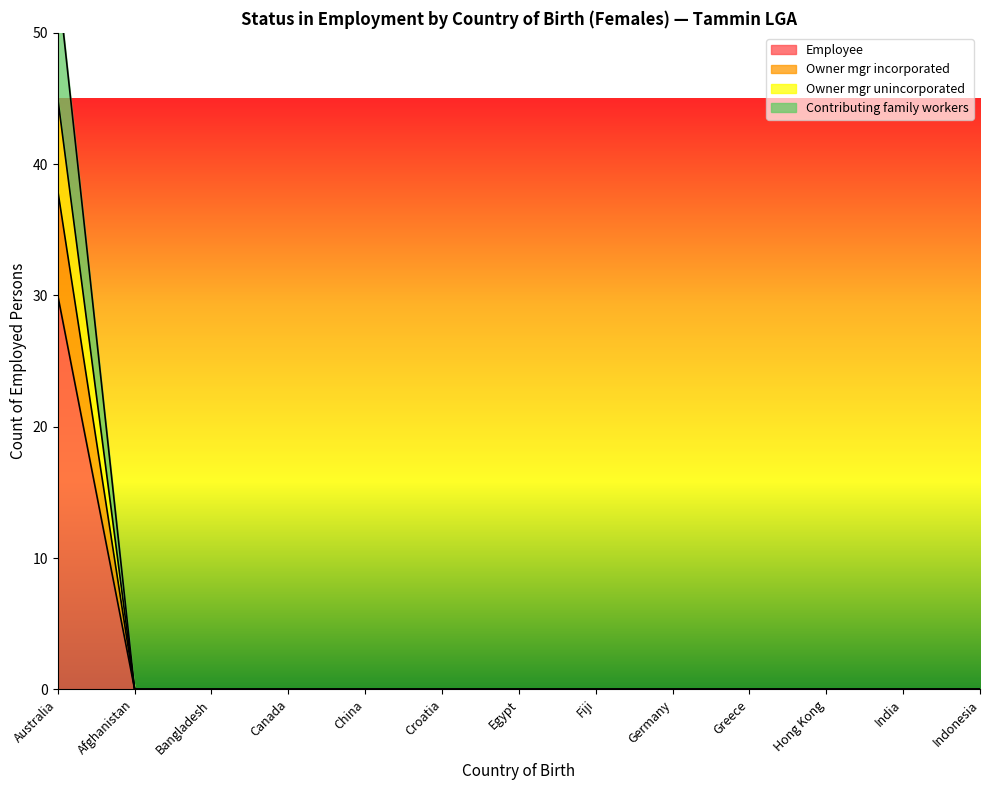

The Contributing family workers series shows 0 at Bangladesh. True or false?

True